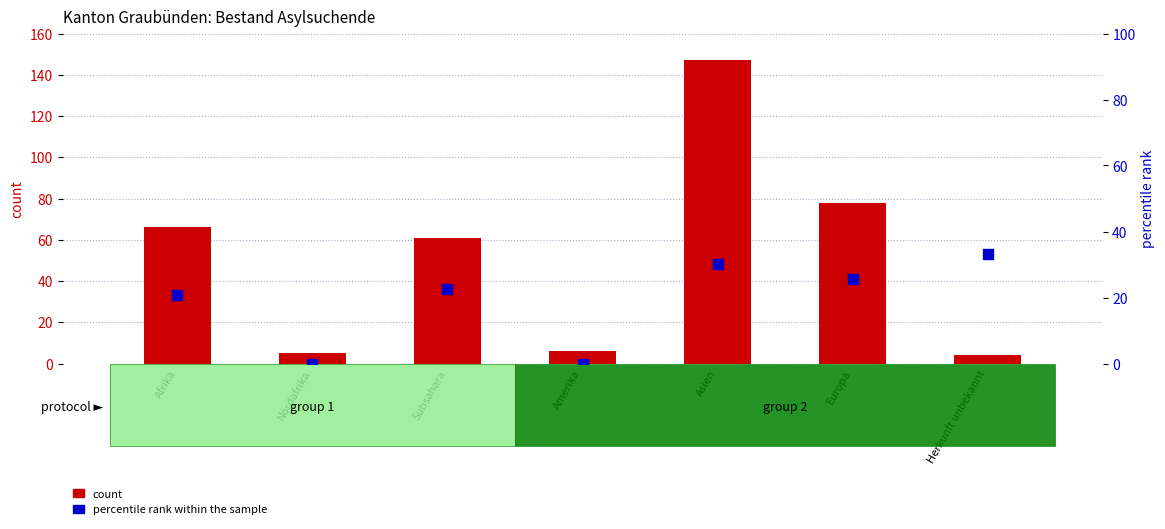

Which series contains the highest Y value?

count